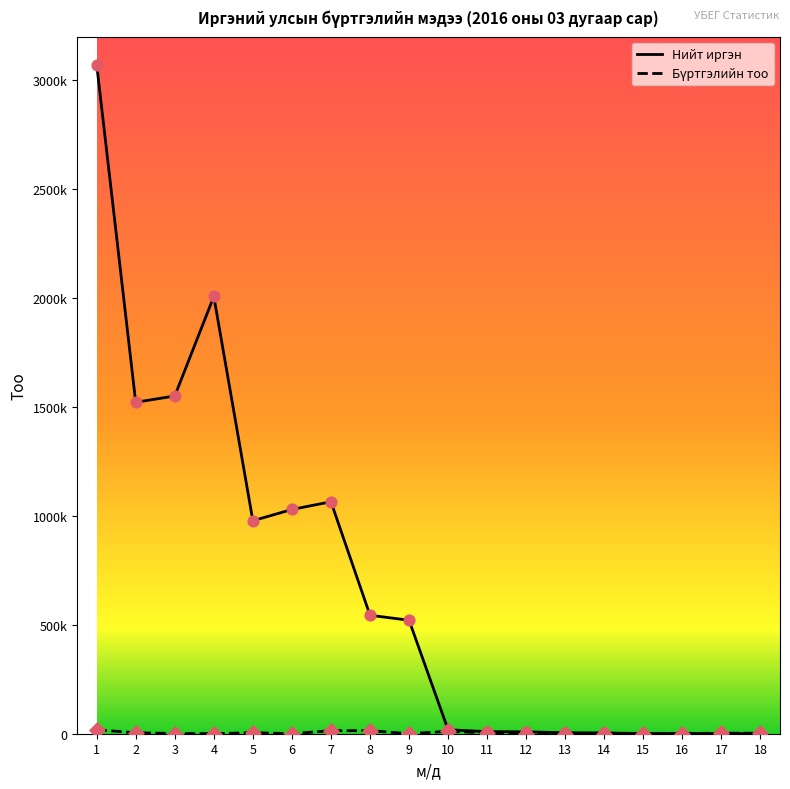

Does the chart have visible grid lines?

No